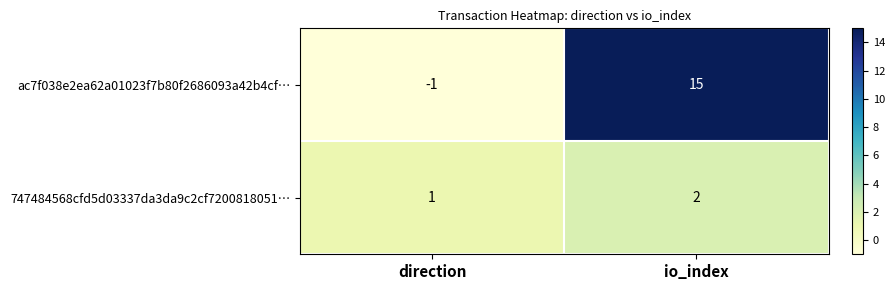

At which category is the sum across all series the highest?

io_index